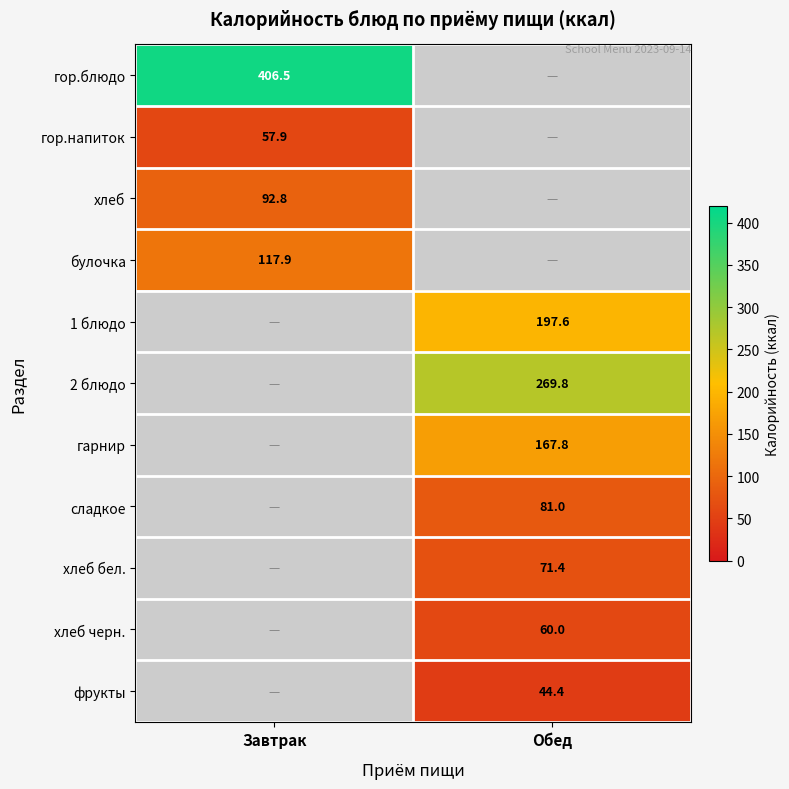

The value of хлеб at Завтрак is 34.0. True or false?

False